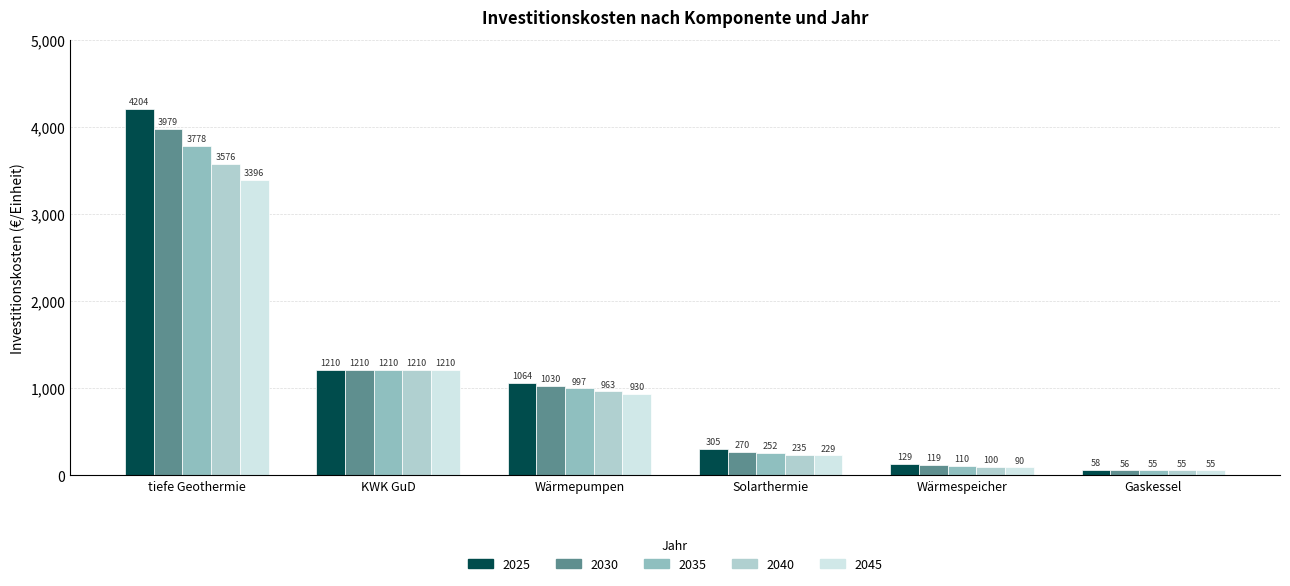

Which category has the highest value across all series?

tiefe Geothermie